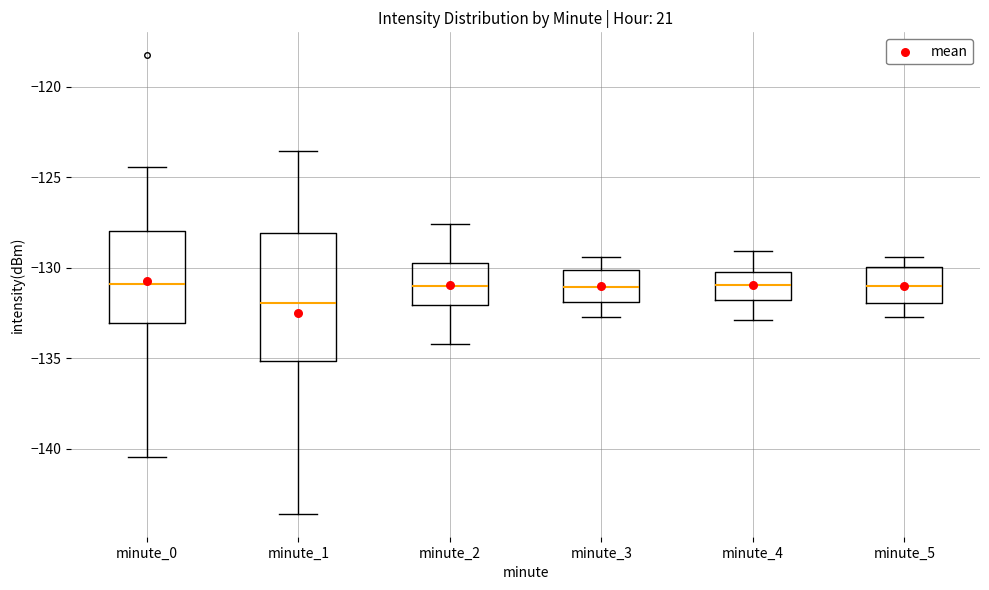

Reading left to right, transcribe this box plot: for each box, give where its median line is, the range the box spans, and where its two whiskers end, as read against the y-axis. The values are not printed on the chart, so give them approximately, as read against the axis.

minute_0: median -131.0, box -133.0 to -128.0, whiskers -140.5 to -124.5
minute_1: median -132.0, box -135.0 to -128.0, whiskers -143.5 to -123.5
minute_2: median -131.0, box -132.0 to -129.5, whiskers -134.0 to -127.5
minute_3: median -131.0, box -132.0 to -130.0, whiskers -132.5 to -129.5
minute_4: median -131.0, box -132.0 to -130.0, whiskers -133.0 to -129.0
minute_5: median -131.0, box -132.0 to -130.0, whiskers -132.5 to -129.5